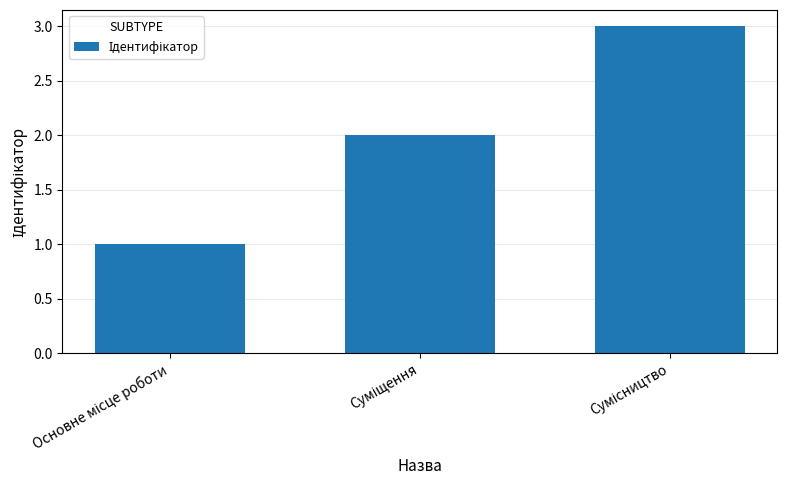

What is the maximum value shown in the chart?

3